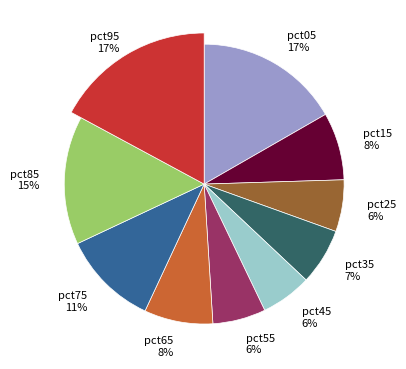

True or false: pct15 accounts for 8% of the total.

True